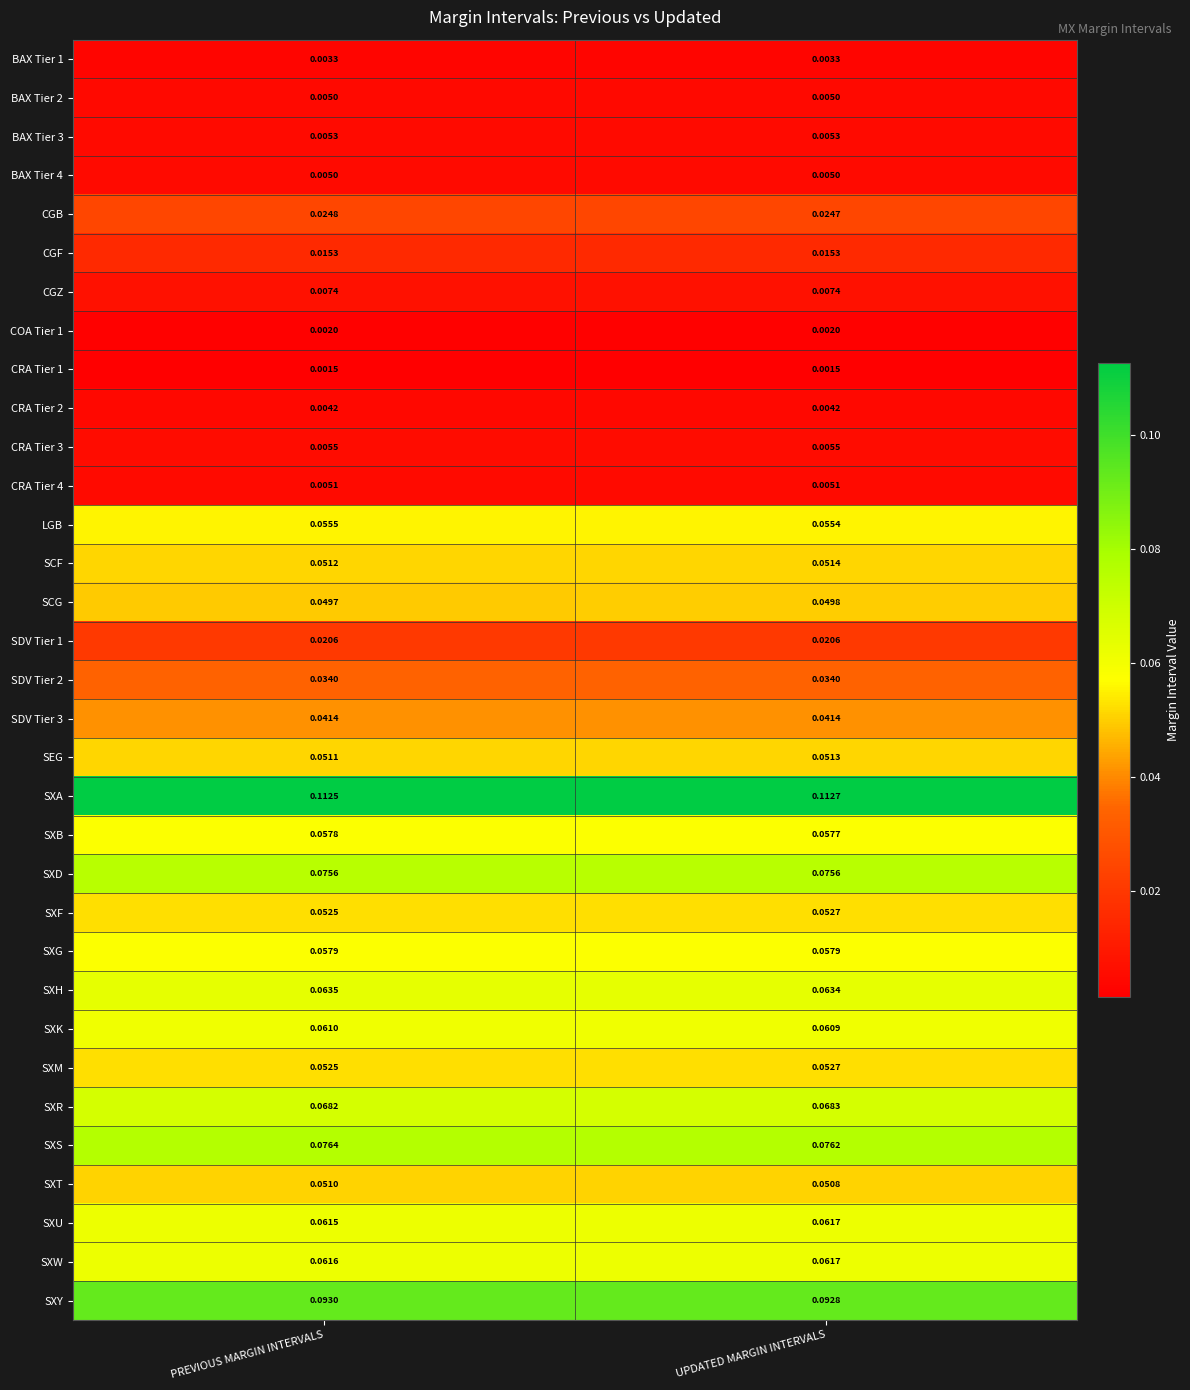

Which category has the lowest value in the SXU series?

PREVIOUS MARGIN INTERVALS